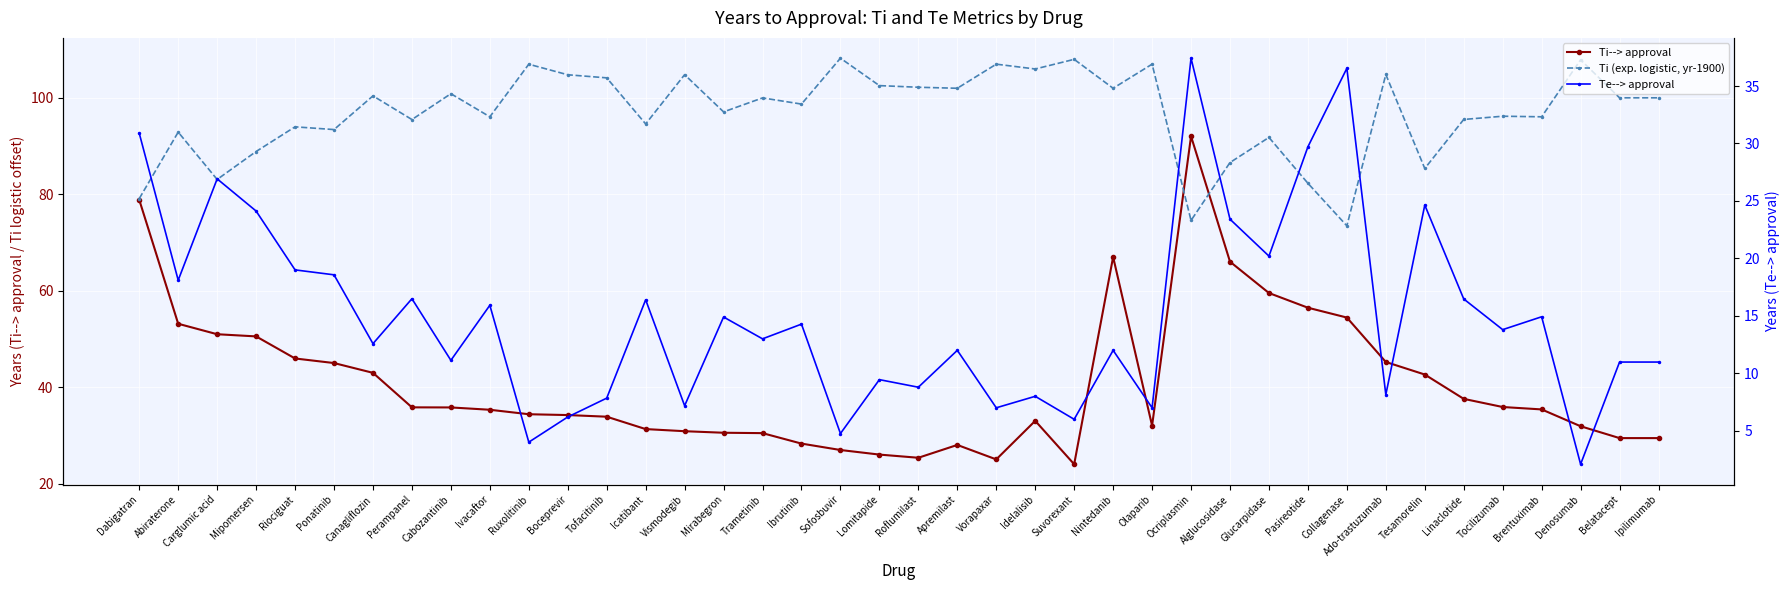

At how many categories does at least one series exceed 66?

40